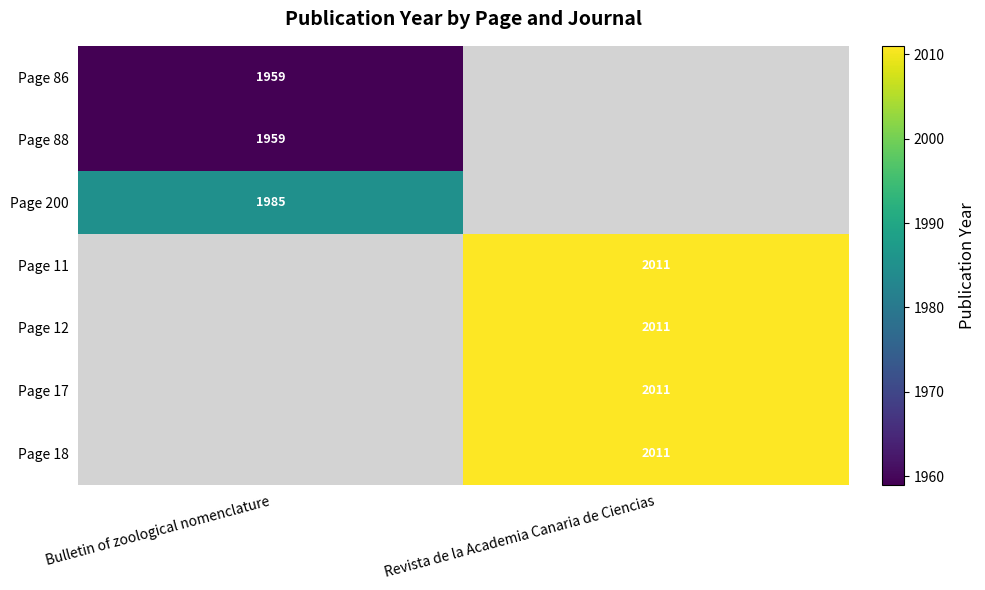

True or false: Page 88 has a value of 3048.9 at Bulletin of zoological nomenclature.

False